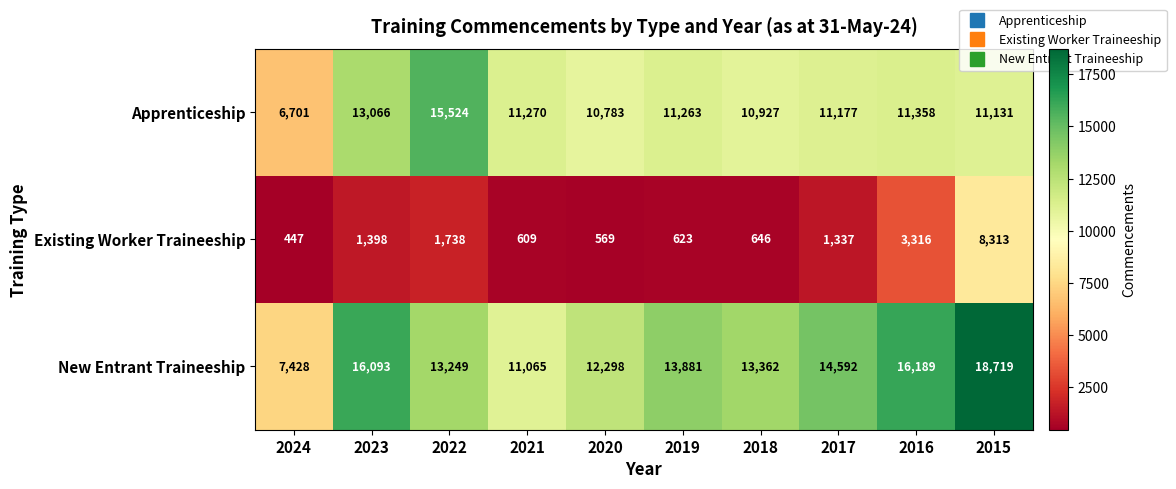

How many data points does each series have?

10